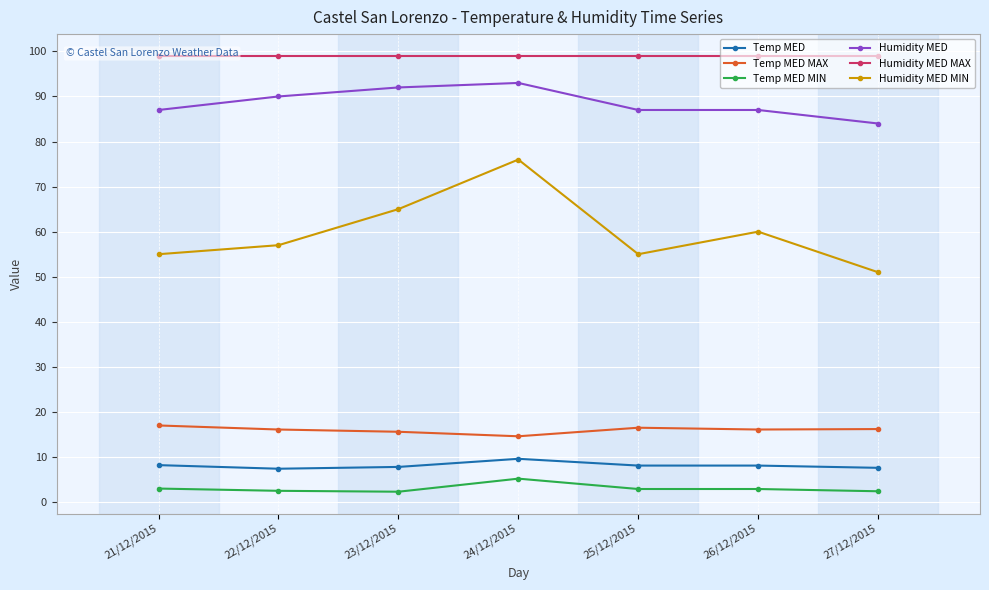

Reading right to left, extract all data points from this chart.

Temp MED: 7.6	8.1	8.1	9.6	7.8	7.4	8.2
Temp MED MAX: 16.2	16.1	16.5	14.6	15.6	16.1	17.0
Temp MED MIN: 2.4	2.9	2.9	5.2	2.3	2.5	3.0
Humidity MED: 84.0	87.0	87.0	93.0	92.0	90.0	87.0
Humidity MED MAX: 99.0	99.0	99.0	99.0	99.0	99.0	99.0
Humidity MED MIN: 51.0	60.0	55.0	76.0	65.0	57.0	55.0